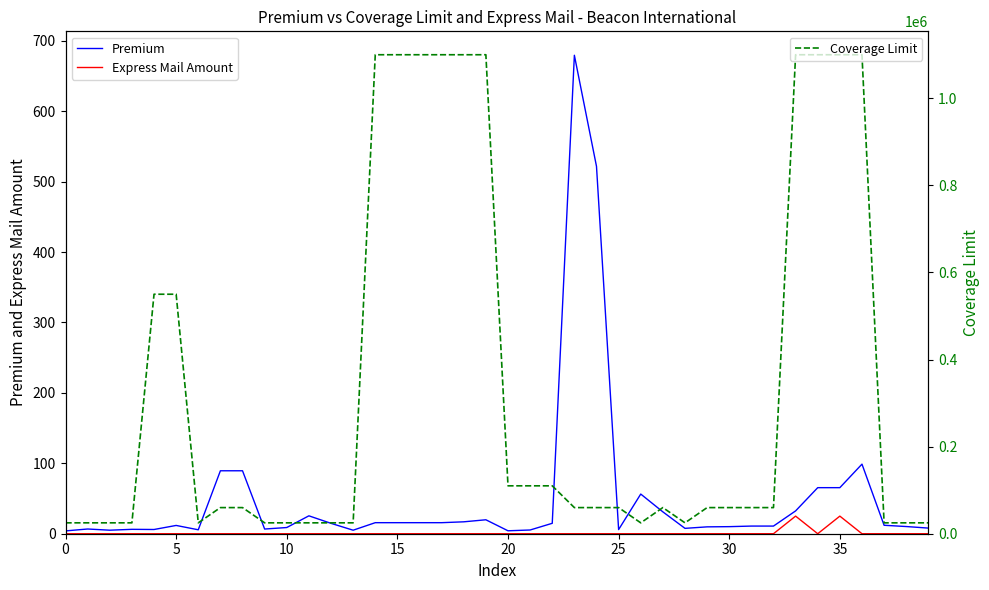

List the series in order of their peak value, lowest first.

Express Mail Amount, Premium, Coverage Limit